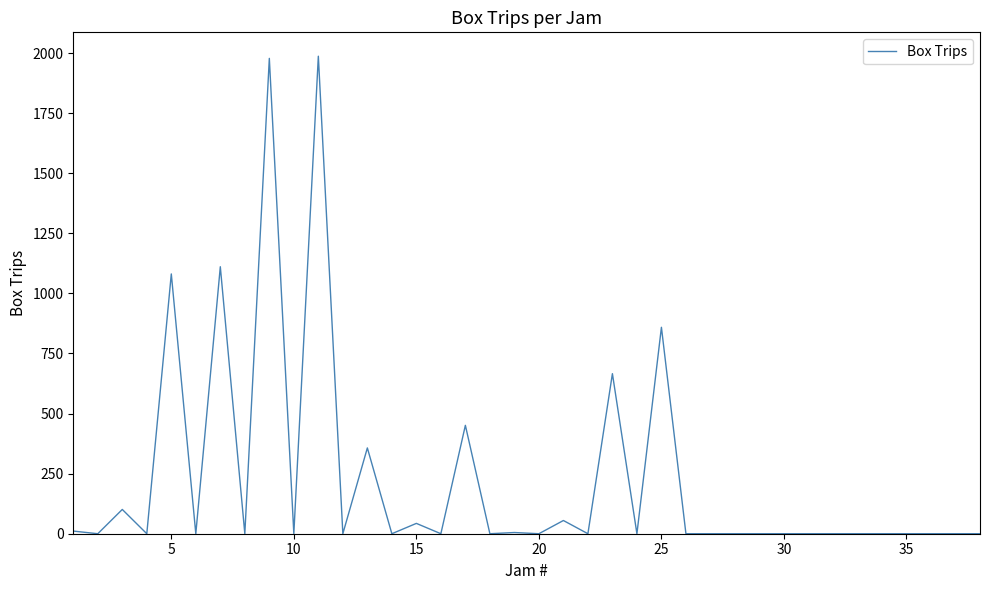

What is the maximum value shown in the chart?

1987